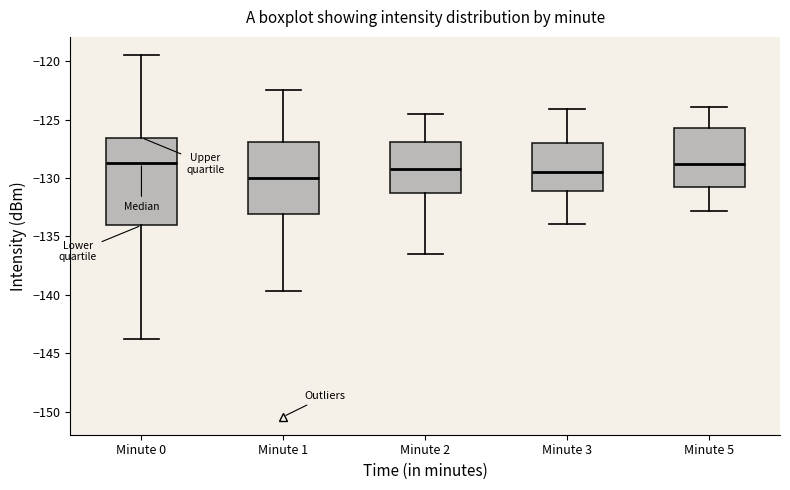

Where is the upper edge of the box for Minute 0 on the y-axis? The values are not printed on the chart, so give them approximately, as read against the axis.

-126.5